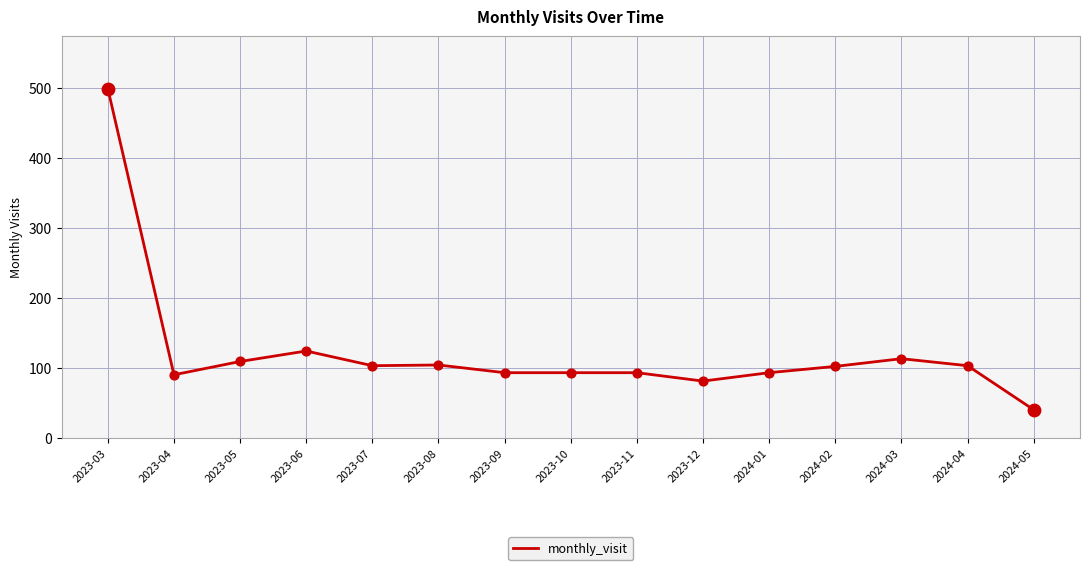

Between 2024-04 and 2024-05, which is larger?

2024-04